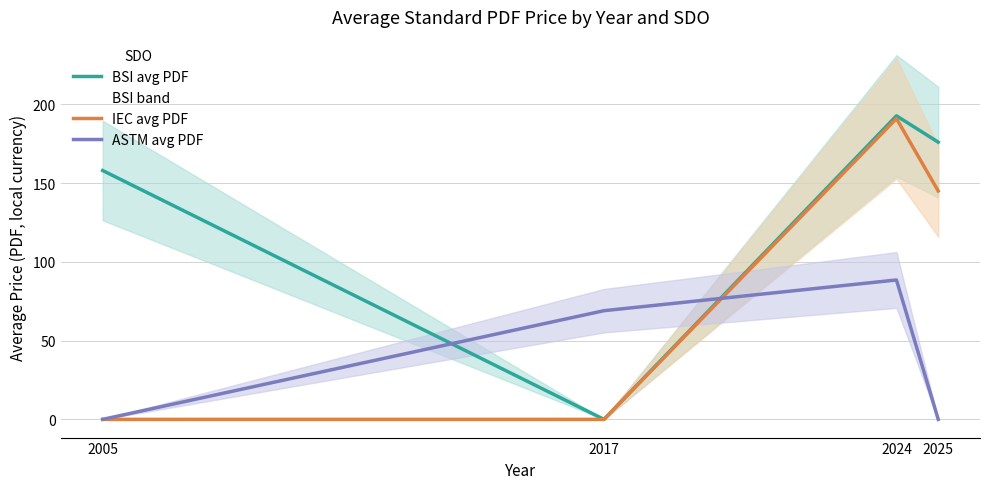

How many values in the ASTM avg PDF series are below 69?

2